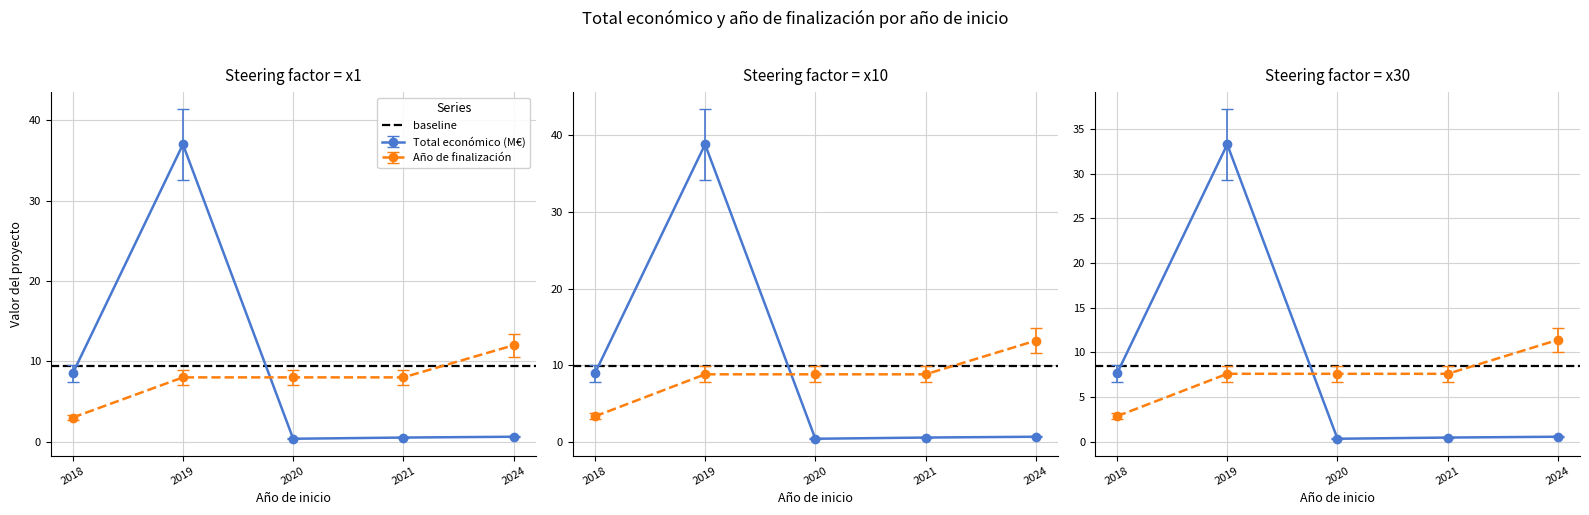

What is the sum of all Total economico values?

47.0